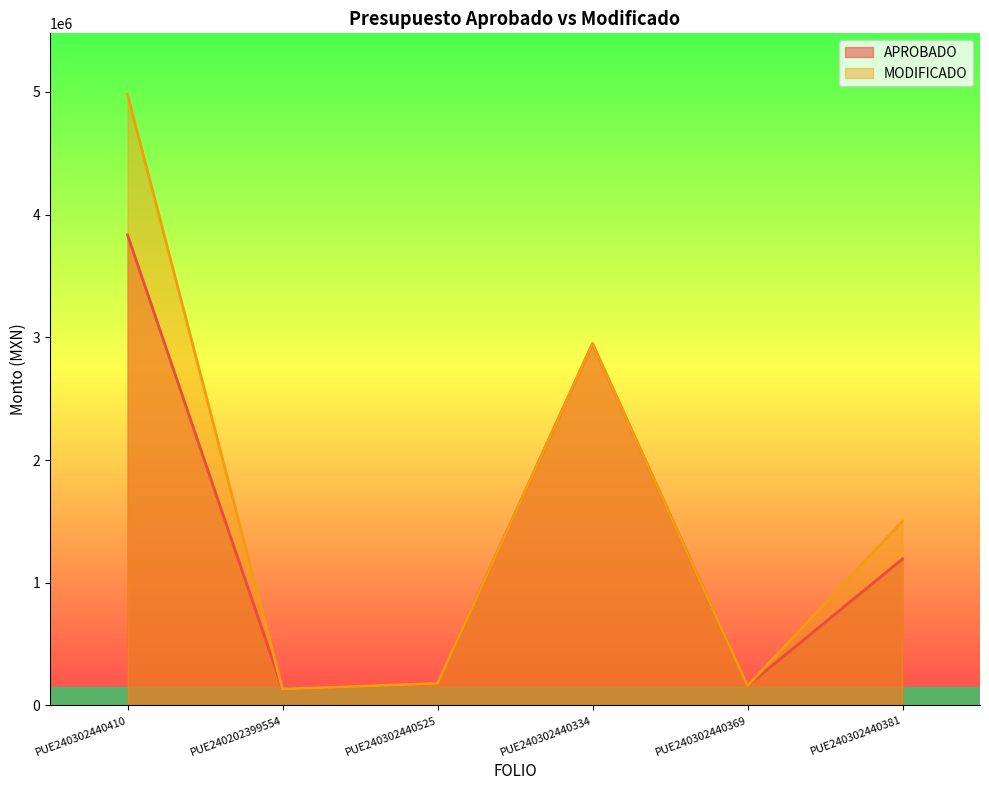

Between PUE240302440525 and PUE240302440369, which series saw the biggest shift?

APROBADO